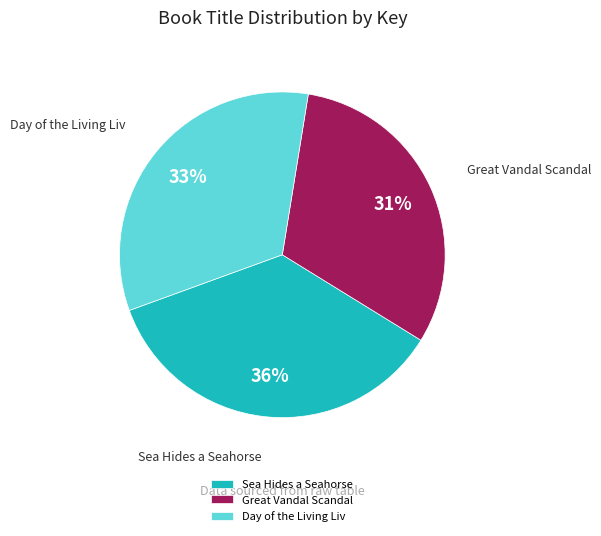

To the nearest percent, what is the difference between the Sea Hides a Seahorse and Day of the Living Liv slice percentages?

3%